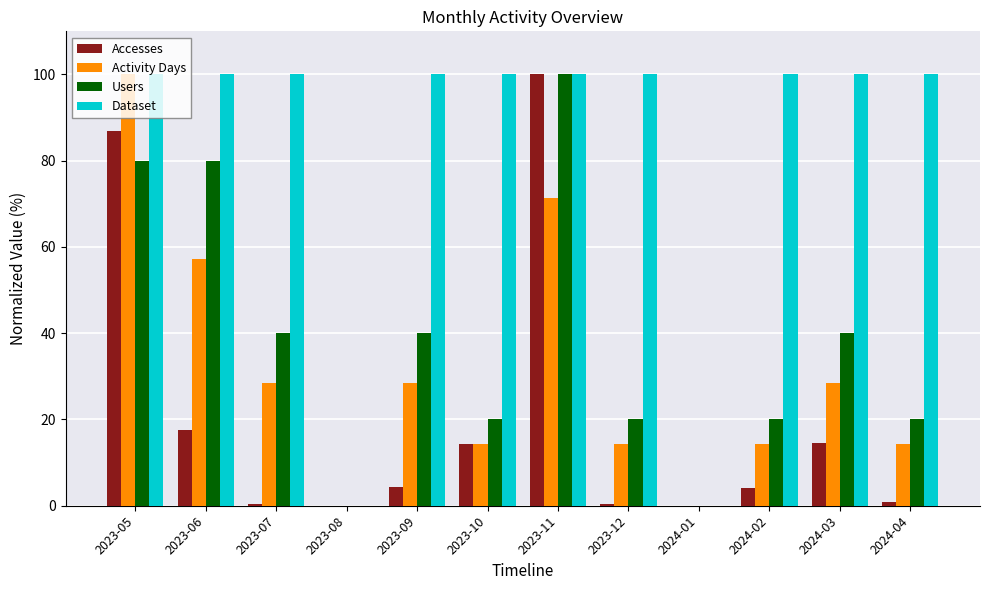

Between 2023-10 and 2024-02, which series saw the biggest shift?

Accesses